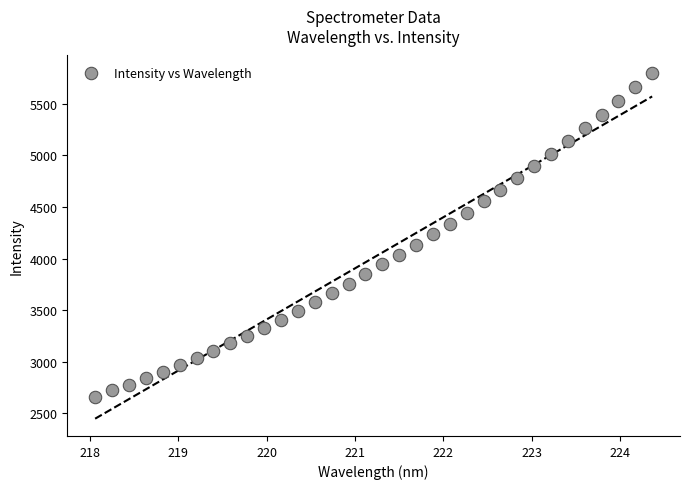

What is the range of Y values (max minus min)?

3138.4